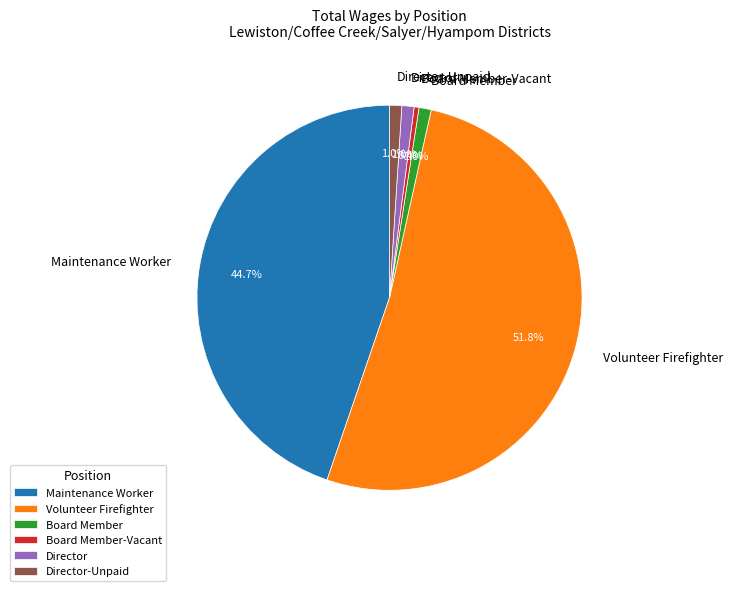

Which category accounts for the majority?

Volunteer Firefighter